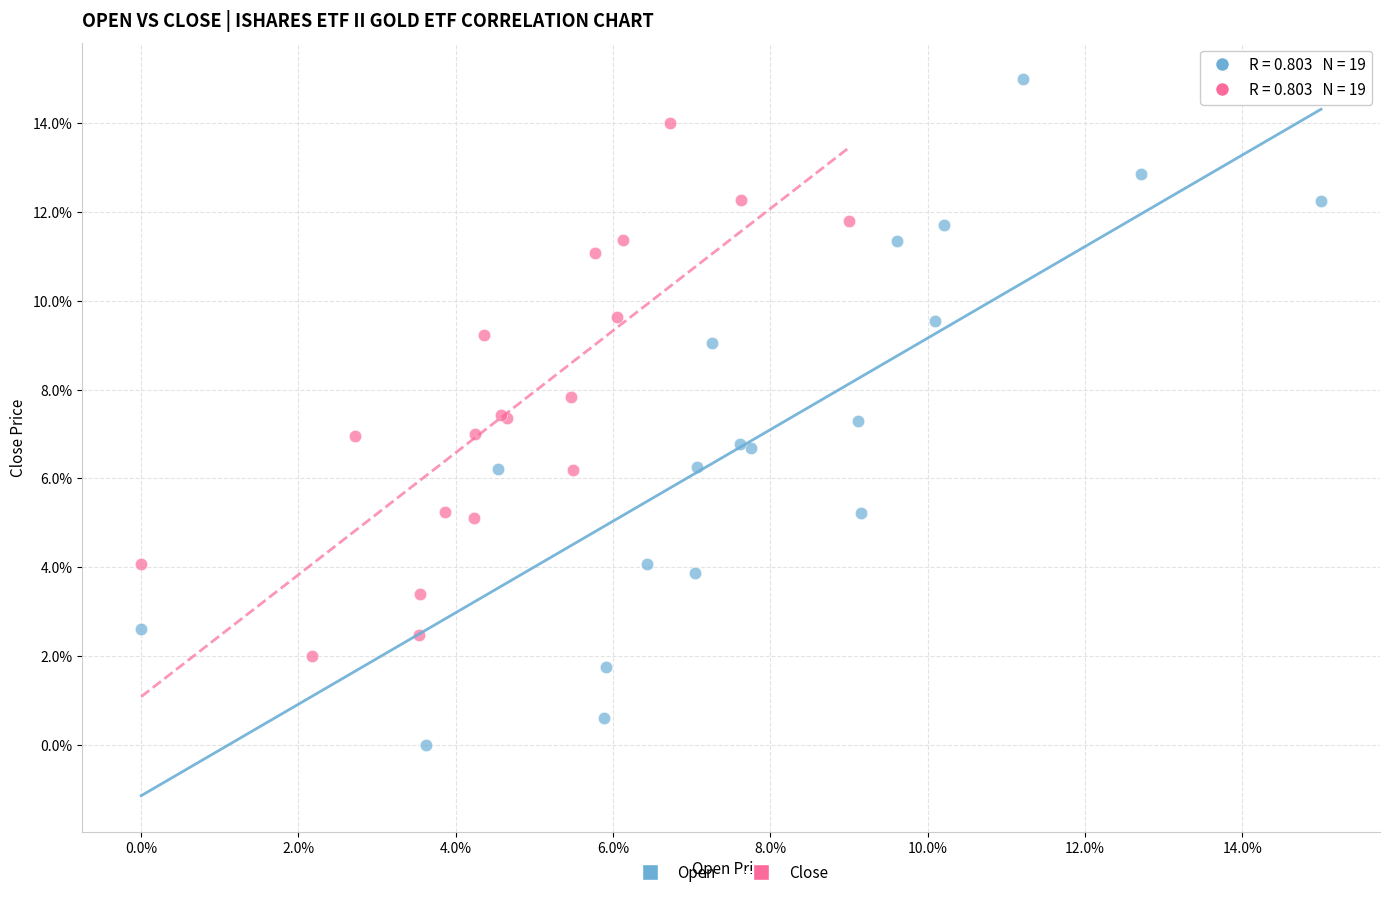

Which series has the largest Y range (max minus min)?

Open